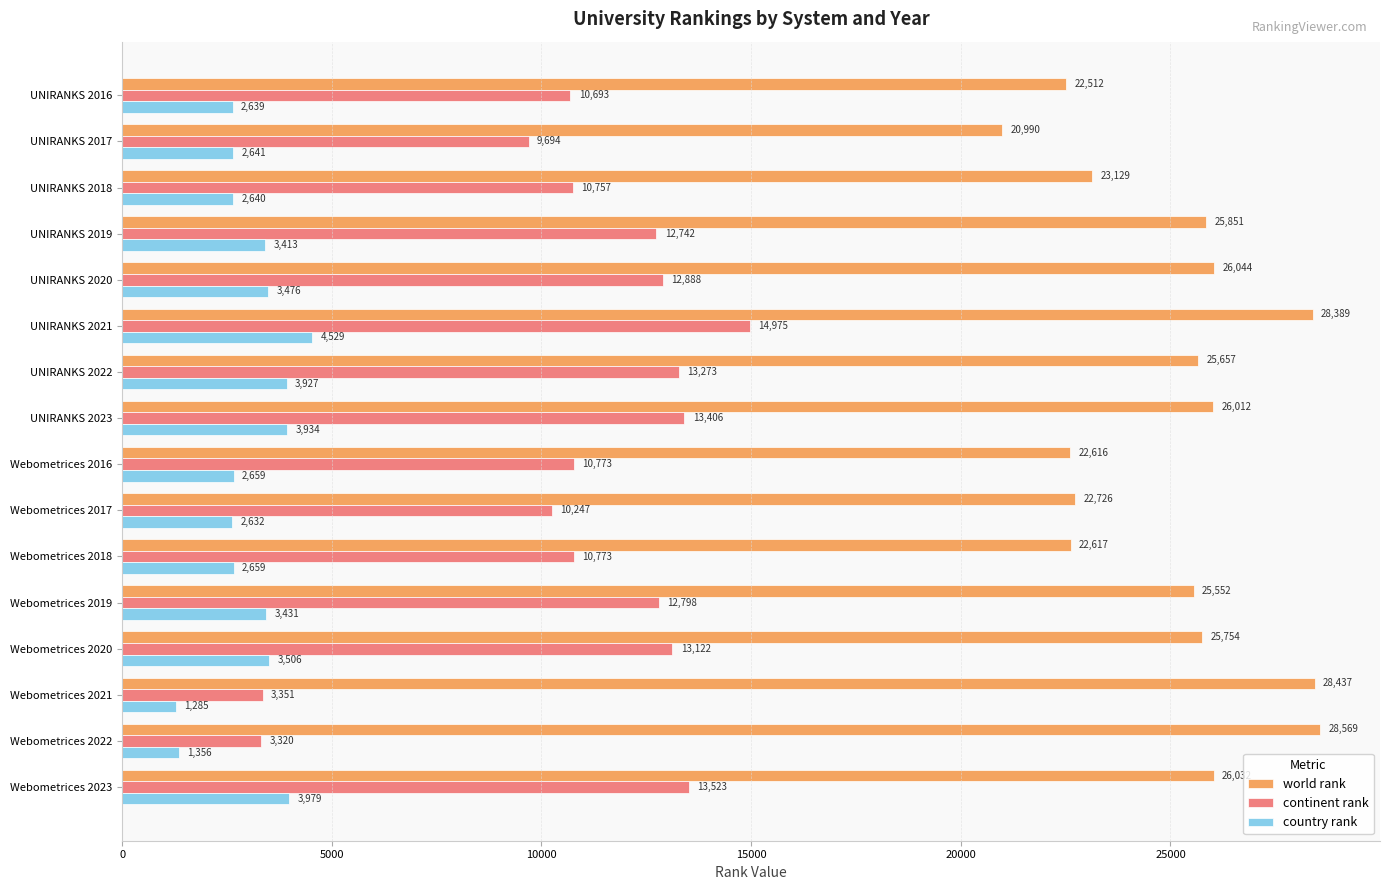

List the series in order of their peak value, highest first.

world rank, continent rank, country rank